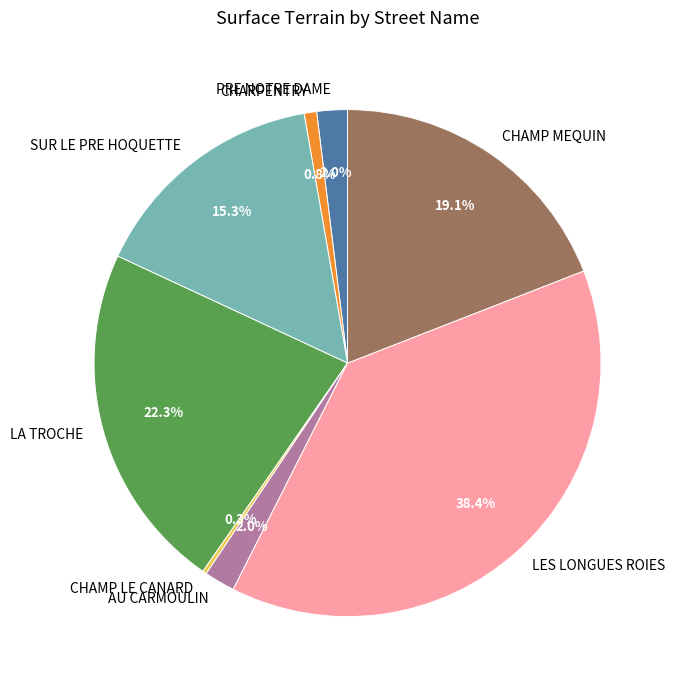

Which has a higher value, CHAMP MEQUIN or AU CARMOULIN?

CHAMP MEQUIN